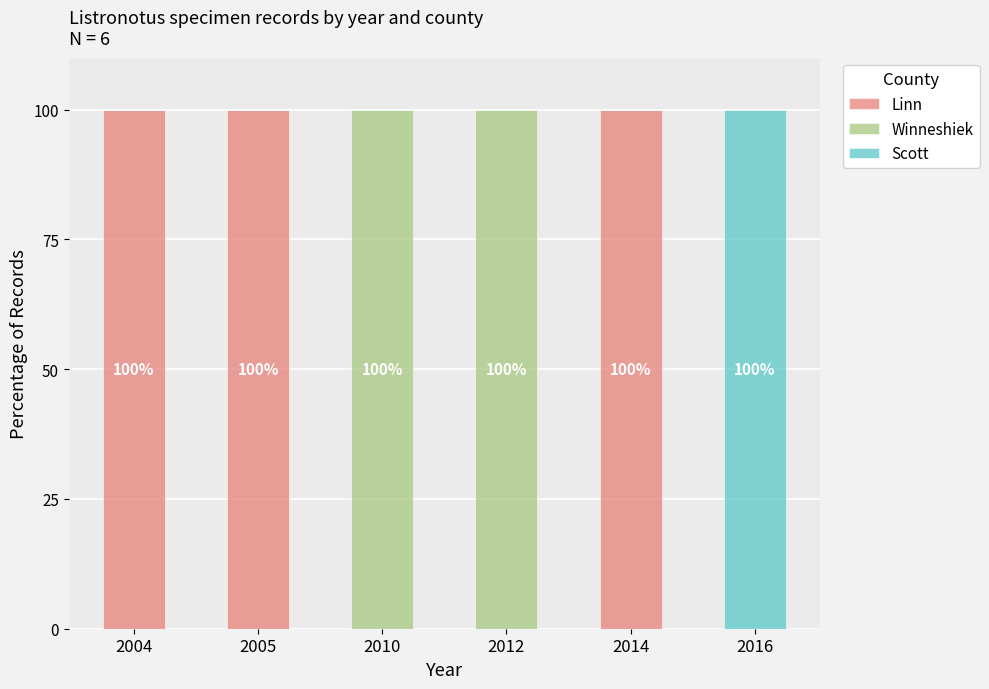

Reading left to right, transcribe the values for Linn.

2004=100	2005=100	2010=0	2012=0	2014=100	2016=0